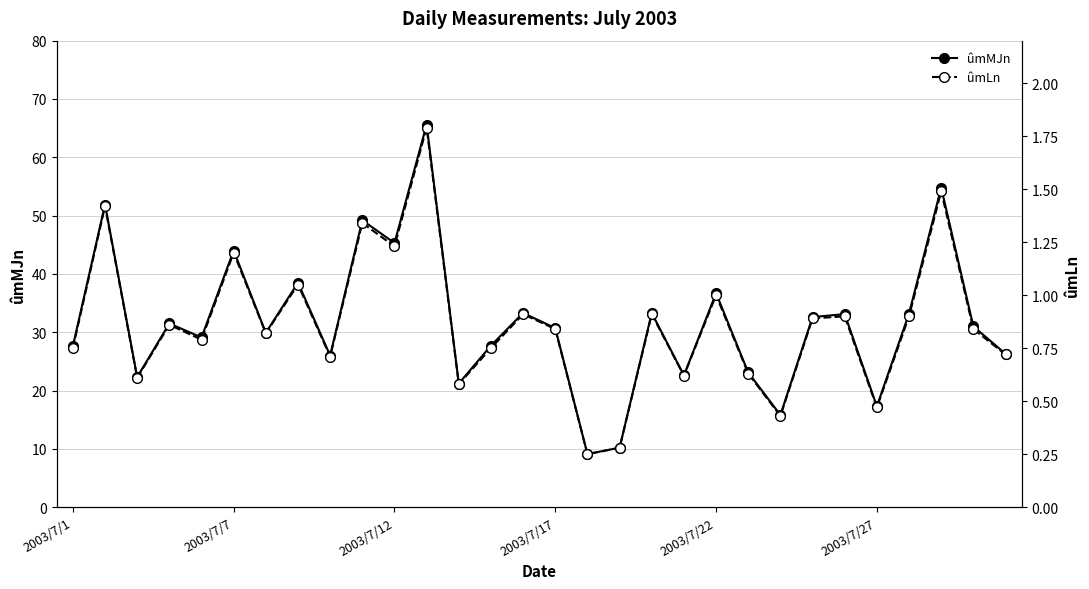

Is it true that ûmLn equals 0.6 at 12?

True